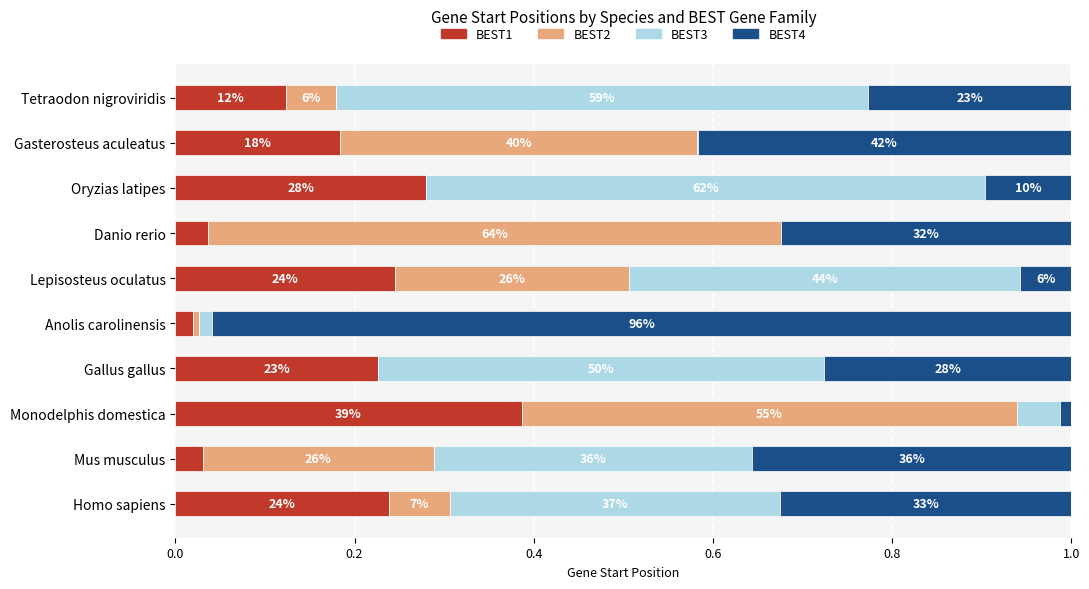

What are all the series names shown in the legend?

BEST1, BEST2, BEST3, BEST4